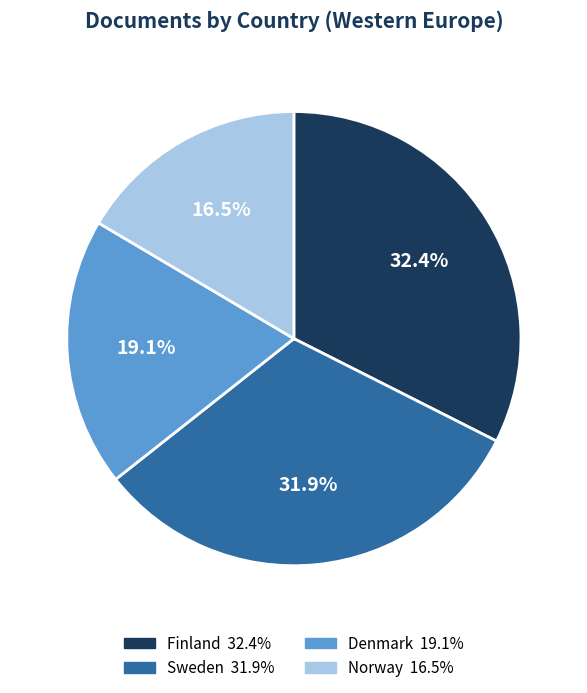

What percentage is NOT represented by Finland?

67.6%